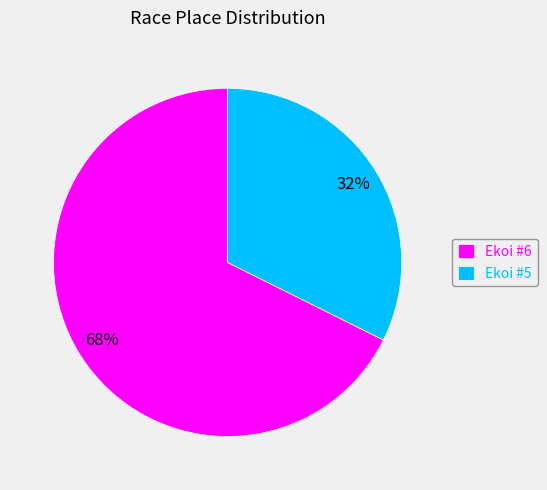

What is the ratio of the value at Ekoi #6 to the value at Ekoi #5?

2.1